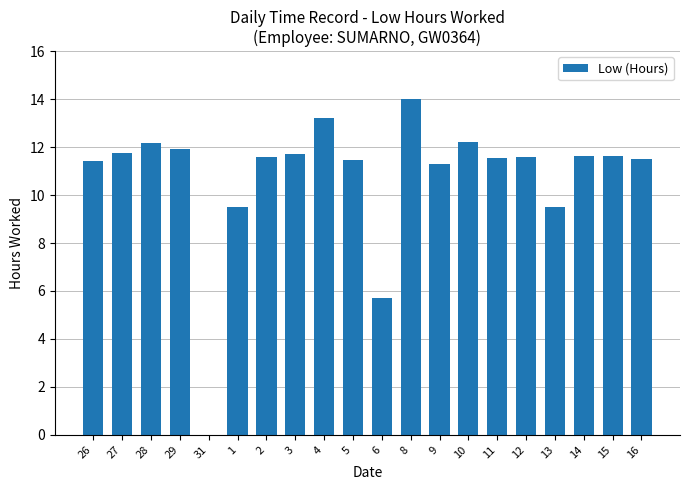

Which category has the highest value across all series?

8